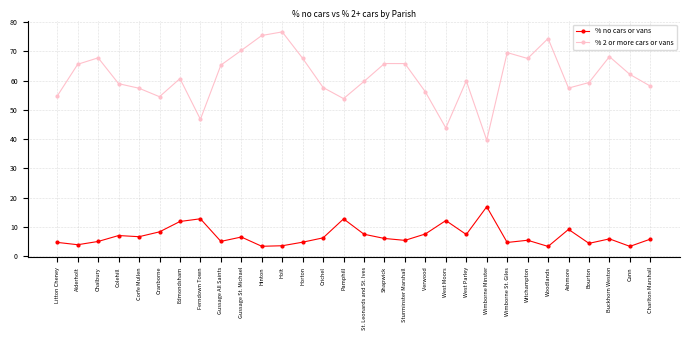

Which series has the largest range (max minus min)?

% 2 or more cars or vans